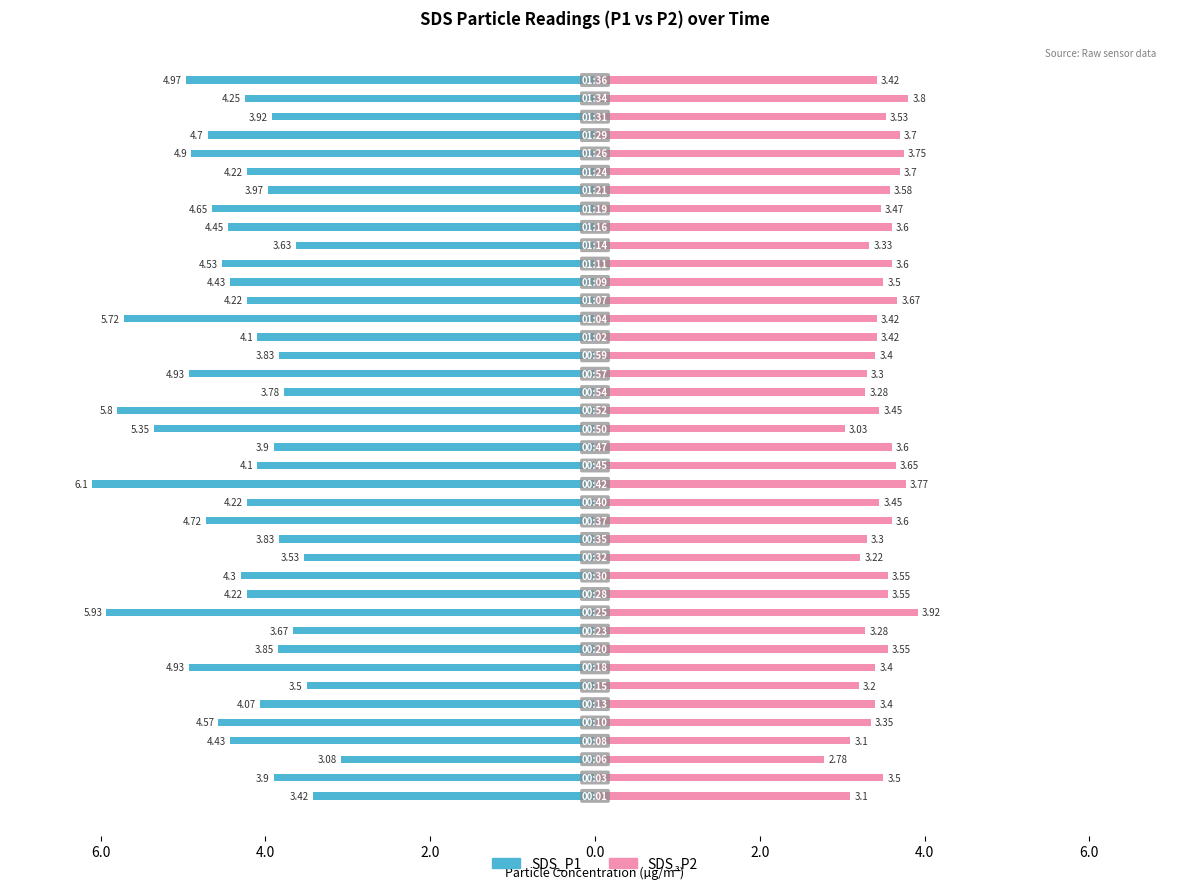

How many bars are there in total?

80